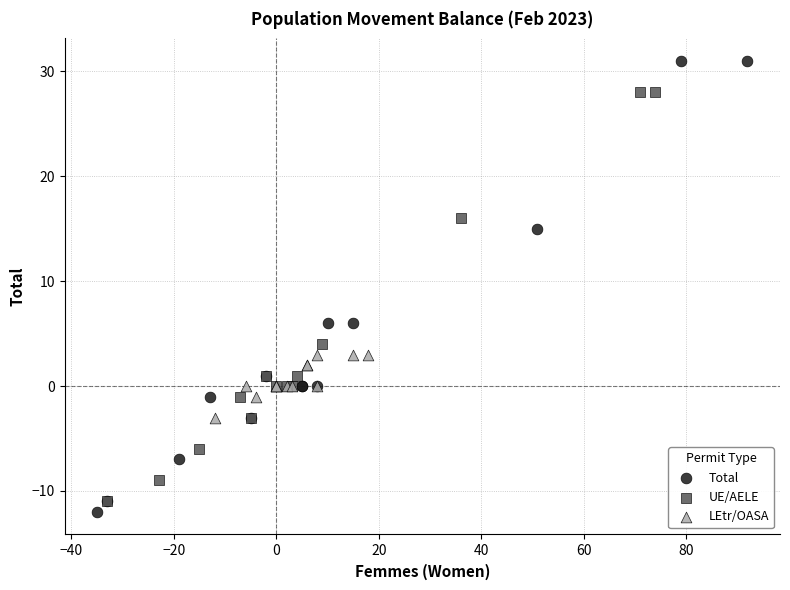

Which series has the widest spread of Y values?

Total